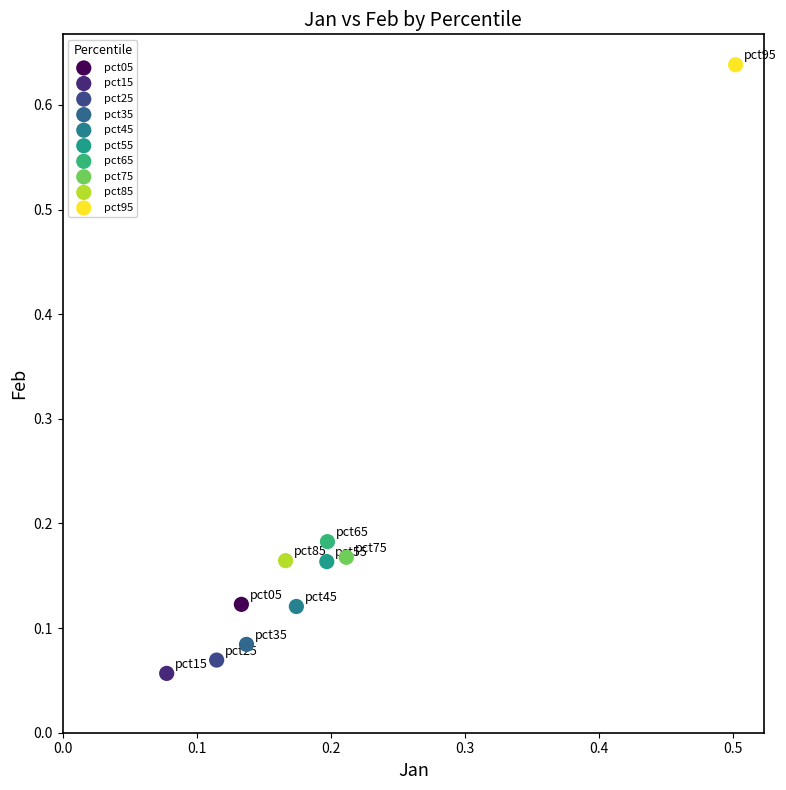

What are all the series names shown in the legend?

pct05, pct15, pct25, pct35, pct45, pct55, pct65, pct75, pct85, pct95